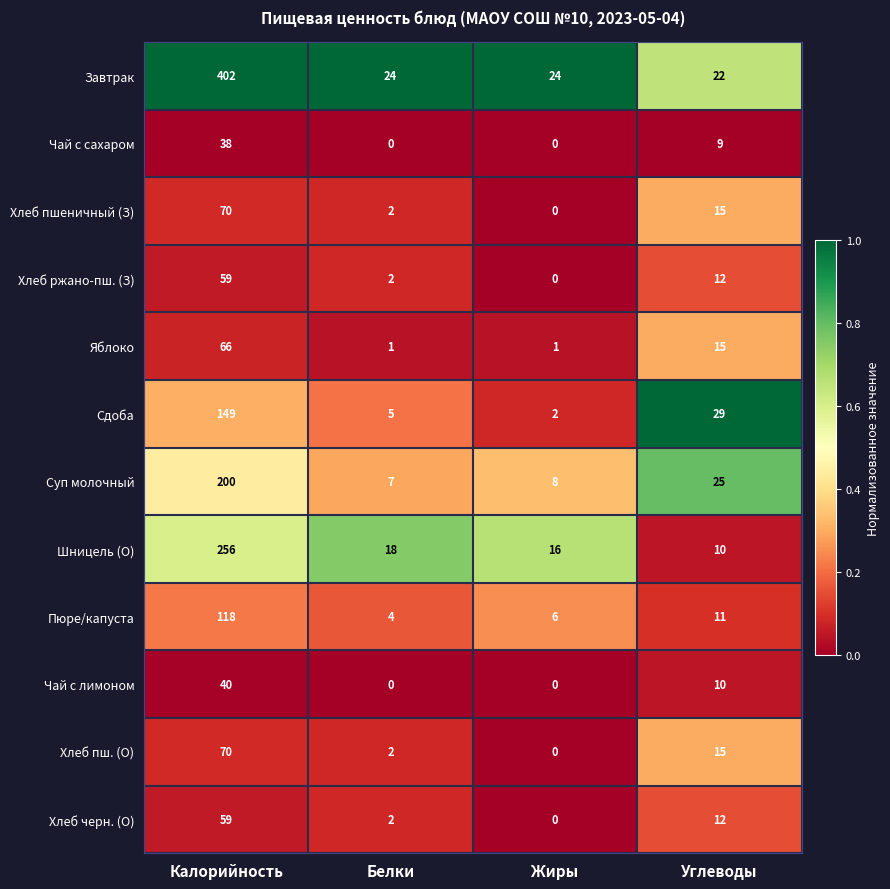

What is the sum of the Хлеб пш. (О) values at Калорийность and Белки?

72